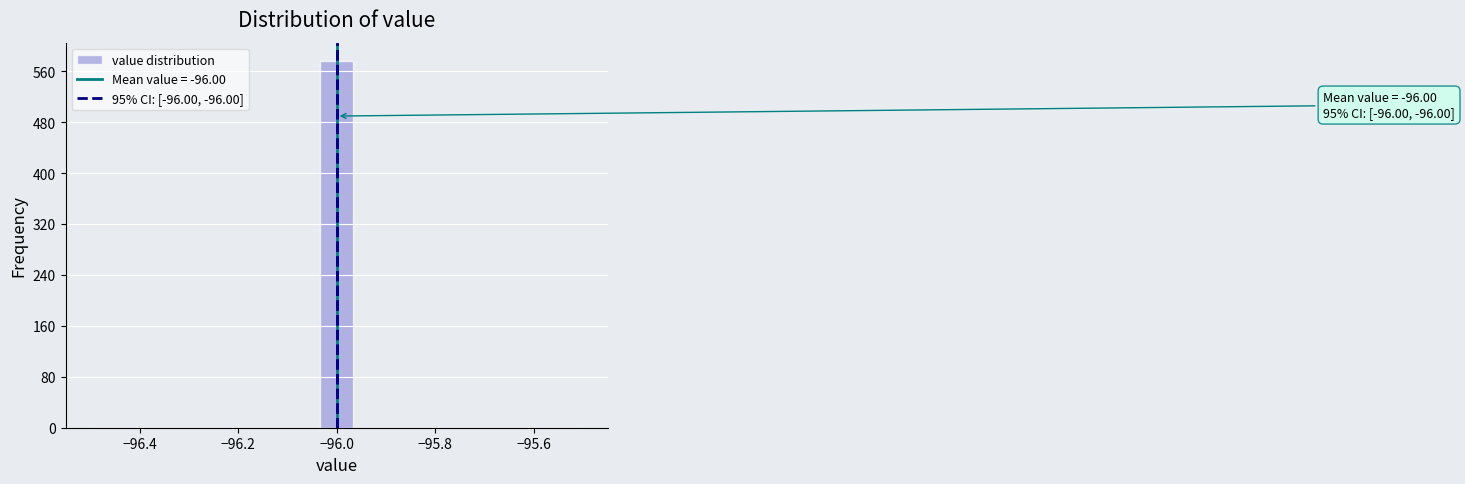

Read against the x-axis, roughly where is the centre of the tallest bar?

-96.00